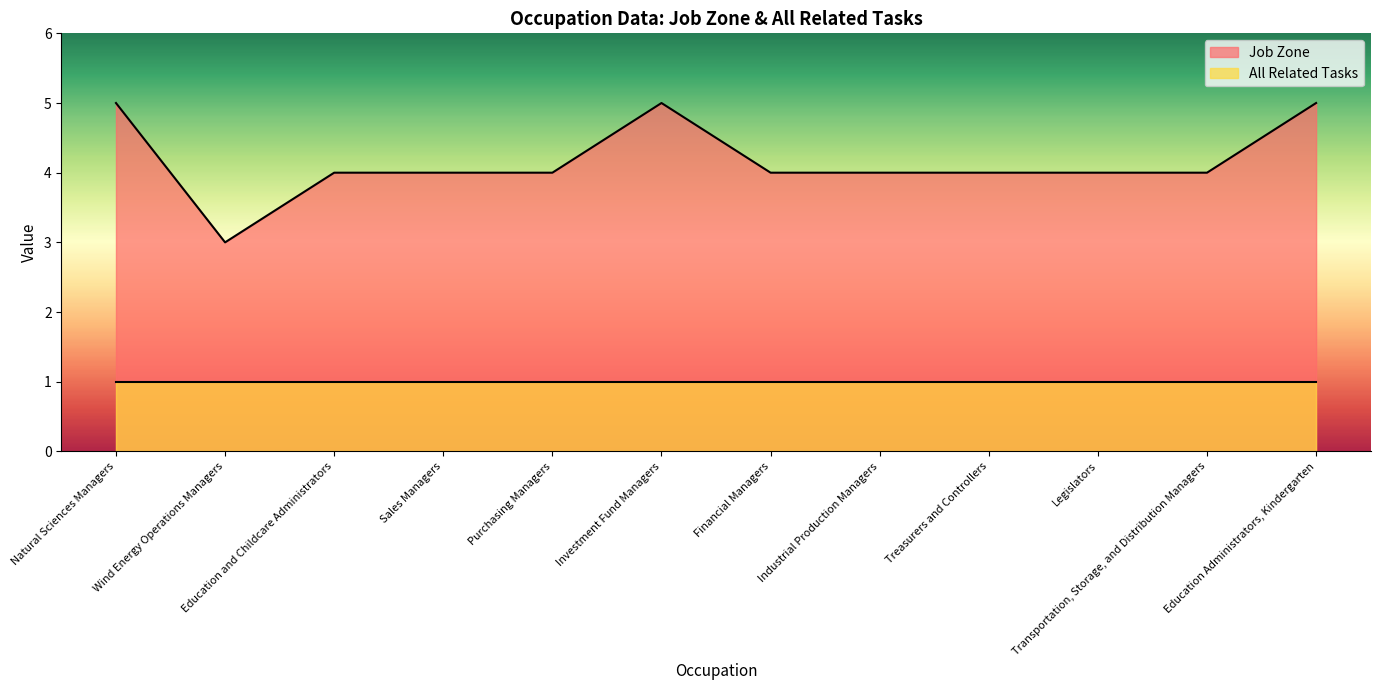

Reading right to left, extract all data points from this chart.

Education Administrators, Kindergarten=5	Transportation, Storage, and Distribution Managers=4	Legislators=4	Treasurers and Controllers=4	Industrial Production Managers=4	Financial Managers=4	Investment Fund Managers=5	Purchasing Managers=4	Sales Managers=4	Education and Childcare Administrators=4	Wind Energy Operations Managers=3	Natural Sciences Managers=5